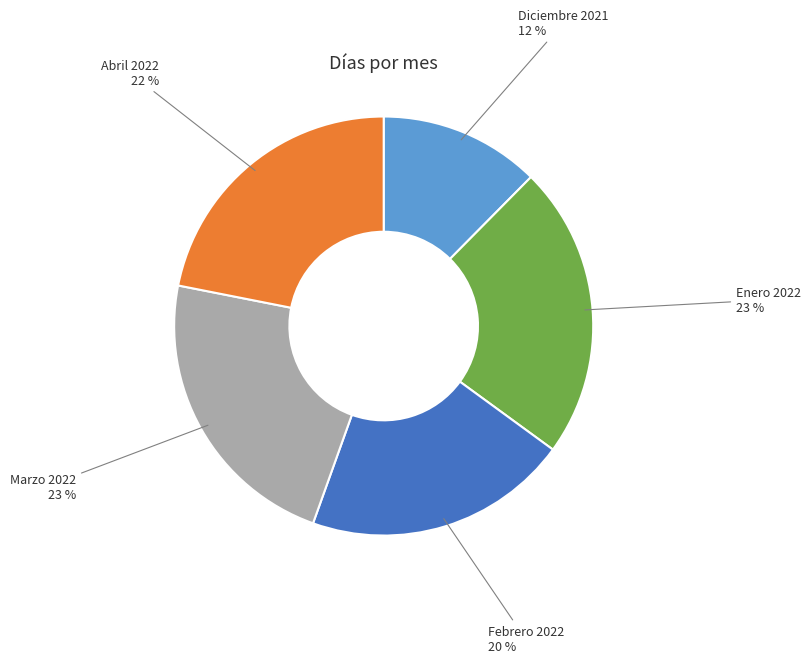

How many slices are in this pie chart?

5